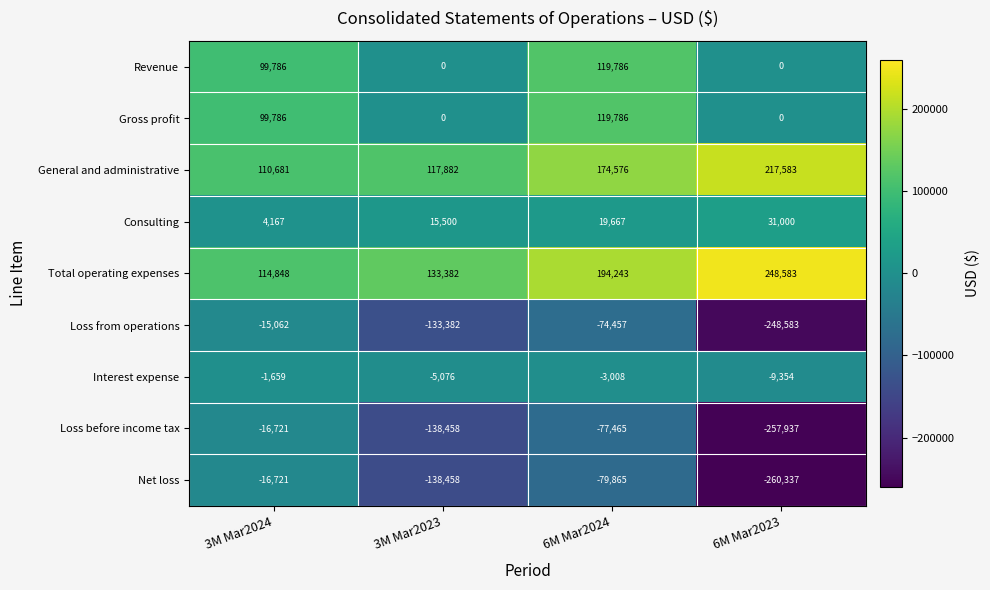

What is the difference between the maximum and minimum values in the Total operating expenses series?

133735